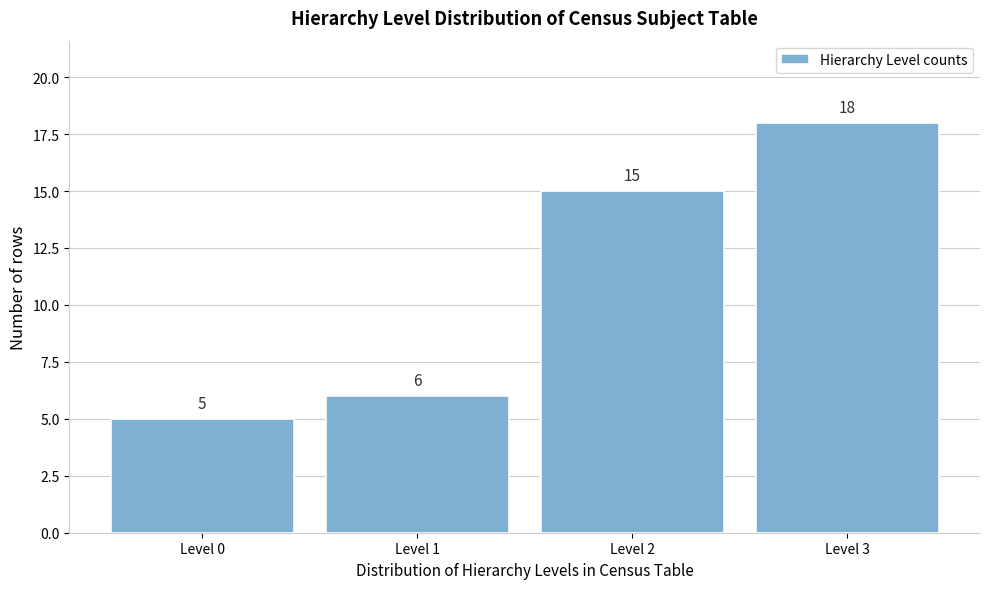

Reading left to right, transcribe all the data shown in this chart.

5	6	15	18